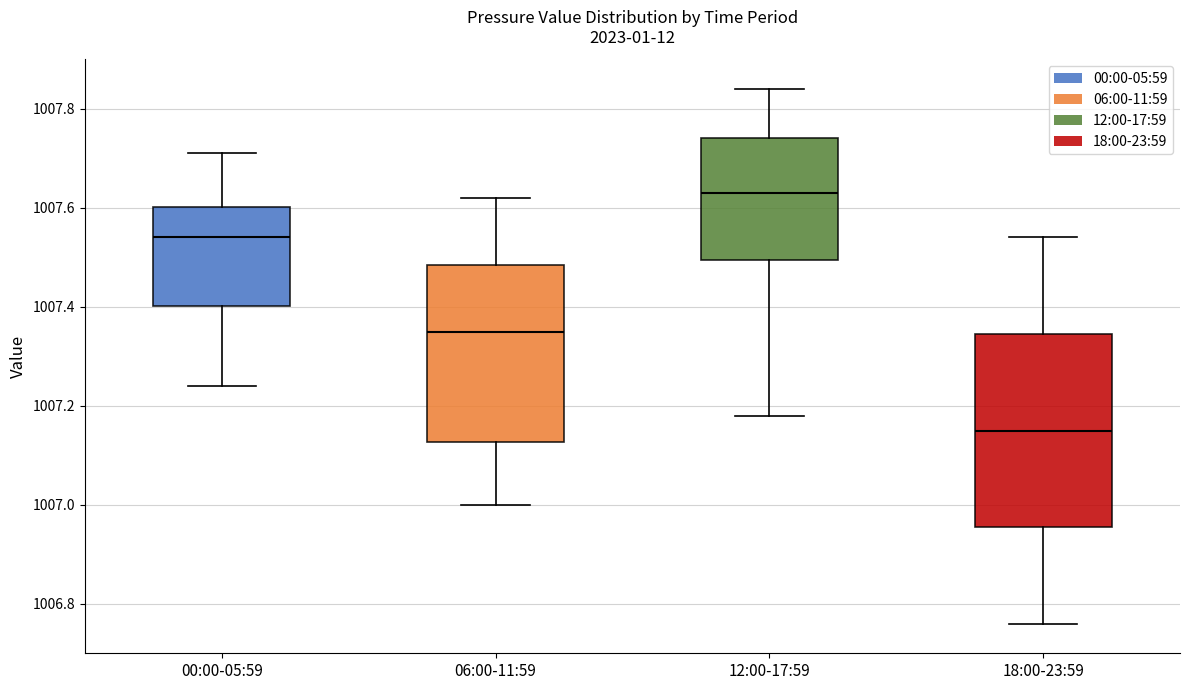

Reading left to right, transcribe this box plot: for each box, give where its median line is, the range the box spans, and where its two whiskers end, as read against the y-axis. The values are not printed on the chart, so give them approximately, as read against the axis.

00:00-05:59: median 1007.54, box 1007.40 to 1007.60, whiskers 1007.24 to 1007.72
06:00-11:59: median 1007.36, box 1007.12 to 1007.48, whiskers 1007.00 to 1007.62
12:00-17:59: median 1007.64, box 1007.50 to 1007.74, whiskers 1007.18 to 1007.84
18:00-23:59: median 1007.16, box 1006.96 to 1007.34, whiskers 1006.76 to 1007.54